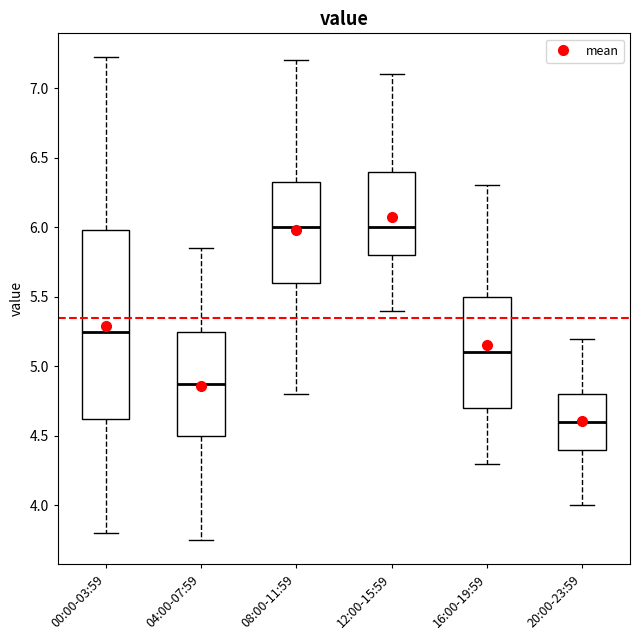

Reading left to right, transcribe this box plot: for each box, give where its median line is, the range the box spans, and where its two whiskers end, as read against the y-axis. The values are not printed on the chart, so give them approximately, as read against the axis.

00:00-03:59: median 5.25, box 4.60 to 6.00, whiskers 3.80 to 7.20
04:00-07:59: median 4.90, box 4.50 to 5.25, whiskers 3.75 to 5.85
08:00-11:59: median 6.00, box 5.60 to 6.35, whiskers 4.80 to 7.20
12:00-15:59: median 6.00, box 5.80 to 6.40, whiskers 5.40 to 7.10
16:00-19:59: median 5.10, box 4.70 to 5.50, whiskers 4.30 to 6.30
20:00-23:59: median 4.60, box 4.40 to 4.80, whiskers 4.00 to 5.20